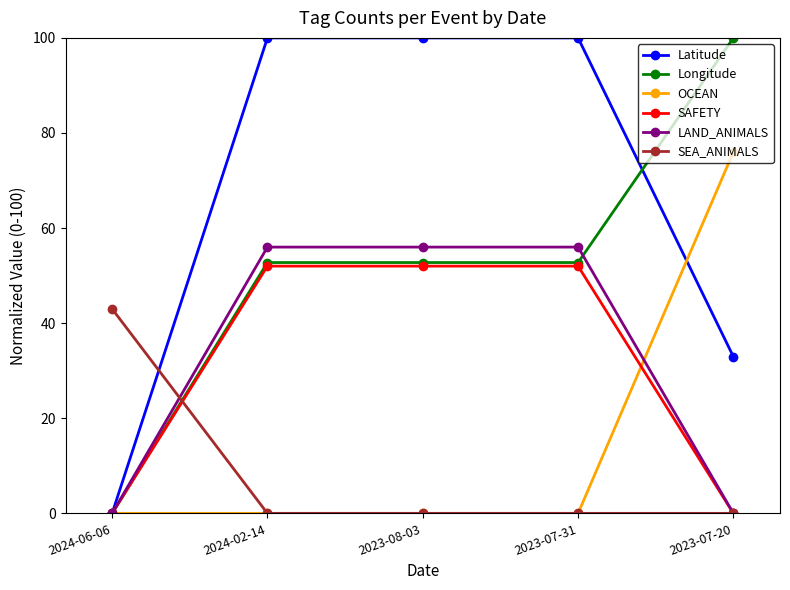

True or false: SEA_ANIMALS has more than 1 points higher than both neighbors.

False